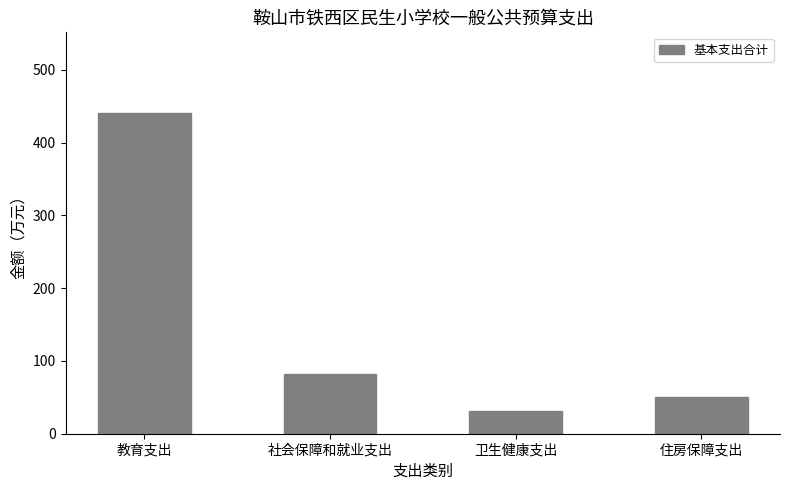

What is the smallest value displayed?

31.8